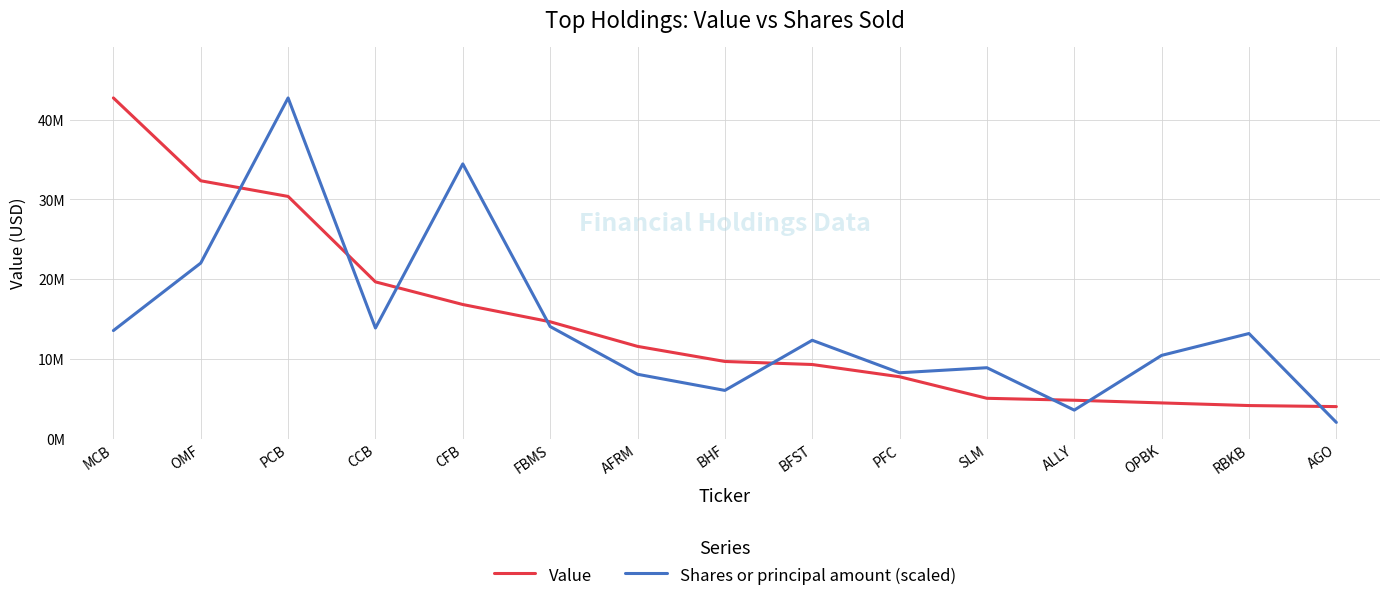

At how many categories does at least one series exceed 40033075?

2